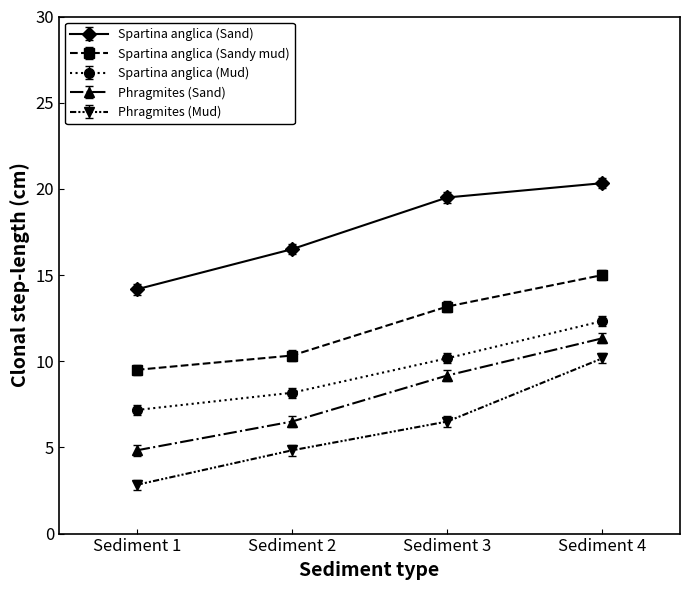

True or false: Phragmites (Mud) and Phragmites (Sand) cross at least once.

False